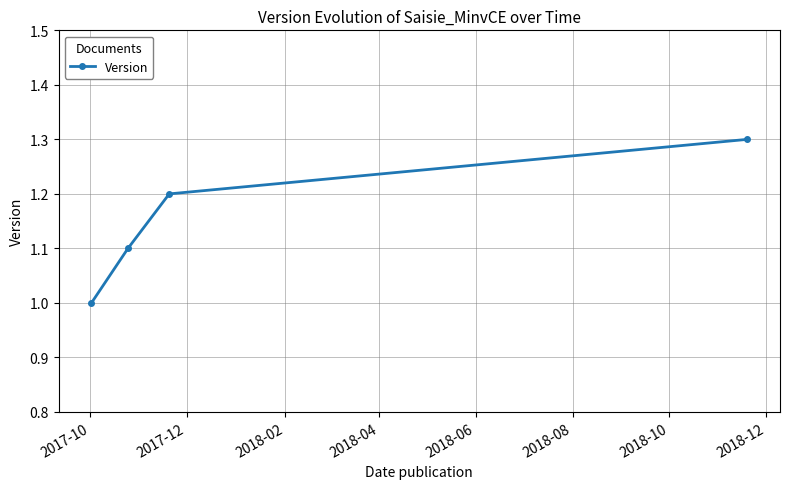

How many series are shown in this chart?

1